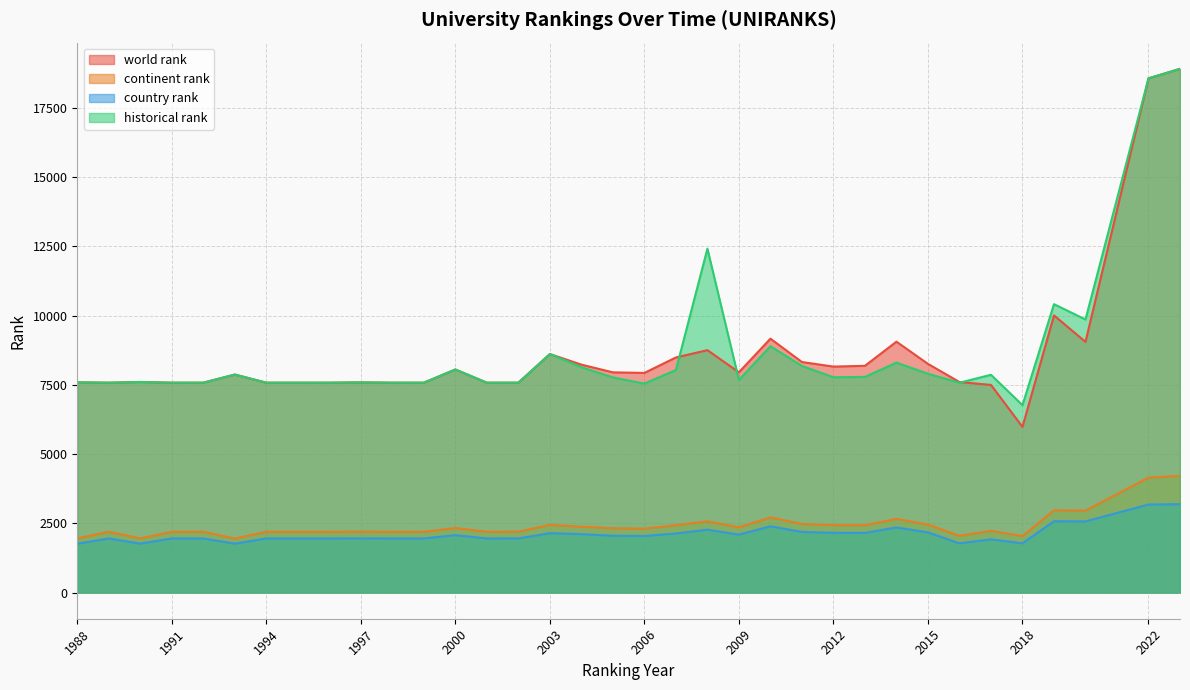

Reading left to right, transcribe all the data shown in this chart.

world rank: 7588	7575	7600	7575	7575	7869	7575	7575	7575	7586	7575	7575	8051	7575	7575	8609	8227	7948	7928	8485	8749	7950	9164	8321	8156	8184	9055	8254	7598	7495	5980	10003	9049	18560	18904
continent rank: 1956	2194	1957	2194	2194	1948	2194	2194	2194	2196	2194	2194	2329	2194	2196	2442	2378	2319	2308	2429	2571	2357	2712	2477	2431	2431	2660	2452	2049	2229	2039	2969	2960	4148	4211
country rank: 1760	1952	1765	1952	1952	1765	1952	1952	1952	1954	1952	1952	2071	1952	1953	2142	2107	2050	2040	2131	2268	2089	2392	2189	2154	2152	2350	2171	1776	1920	1776	2573	2567	3177	3190
historical rank: 7588	7575	7600	7575	7575	7869	7575	7575	7575	7586	7575	7575	8051	7575	7575	8609	8135	7764	7542	8033	12411	7672	8890	8178	7771	7783	8299	7898	7573	7860	6764	10409	9856	18560	18904